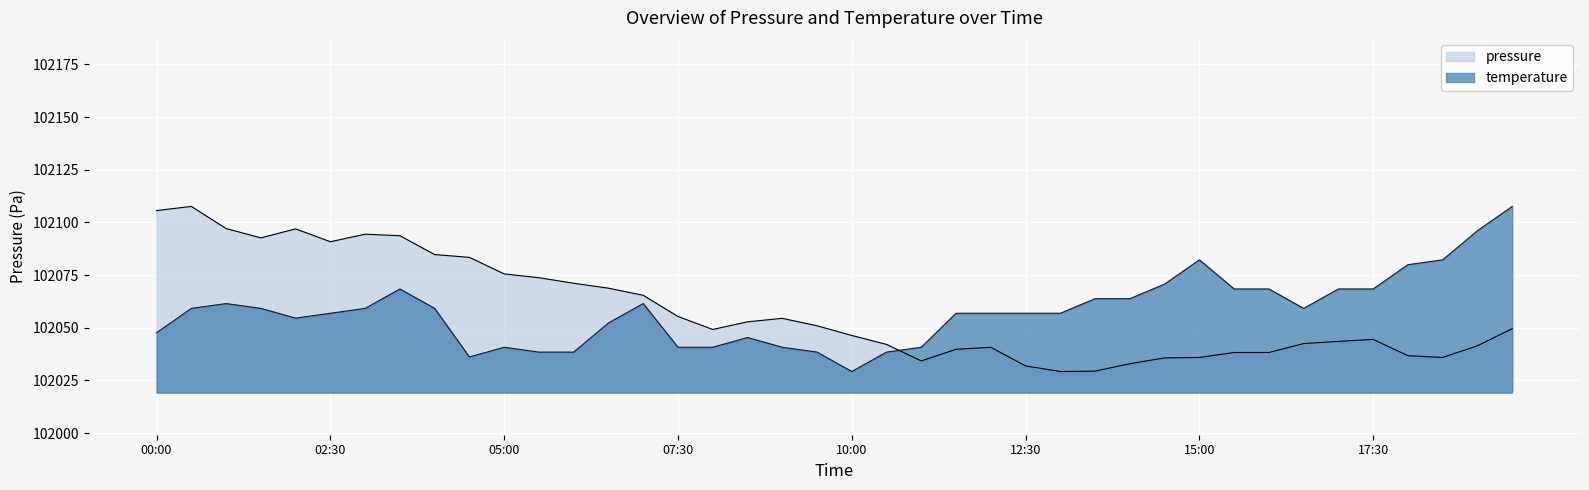

True or false: temperature and pressure intersect in this chart.

True